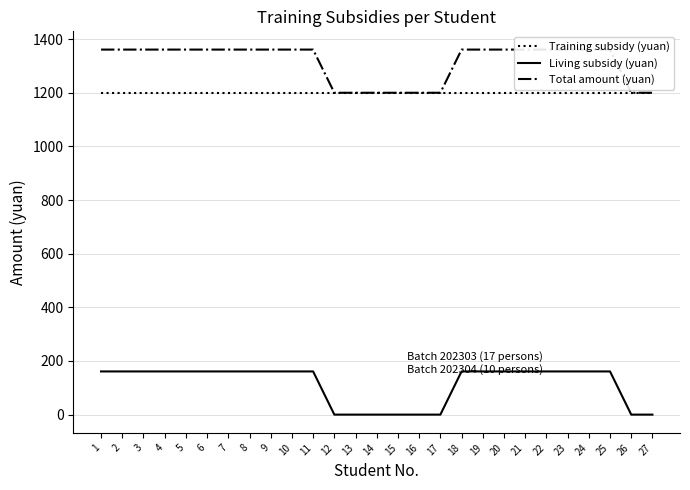

Is this an area chart (filled region under the line)?

No